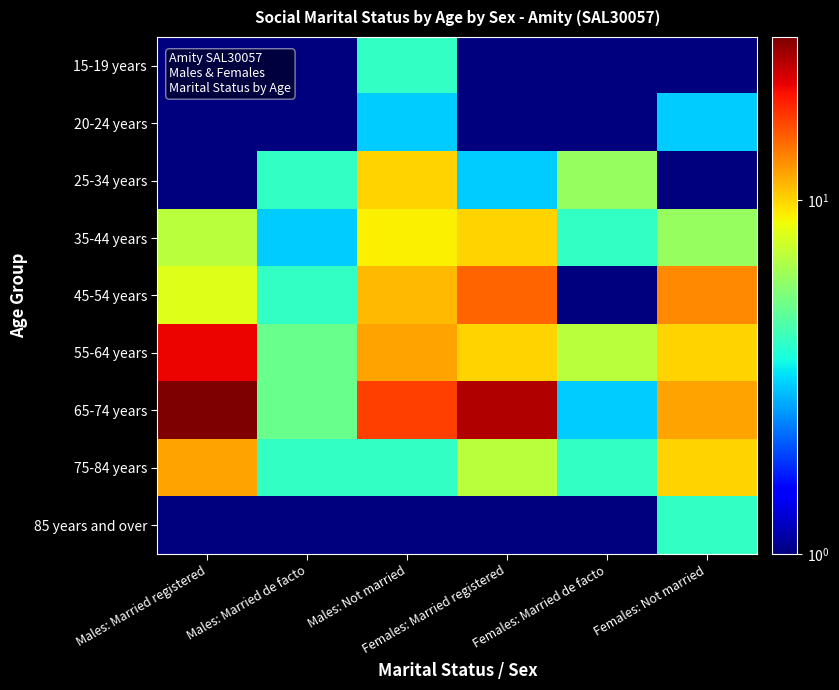

Which series has the largest total across all categories?

65-74 years